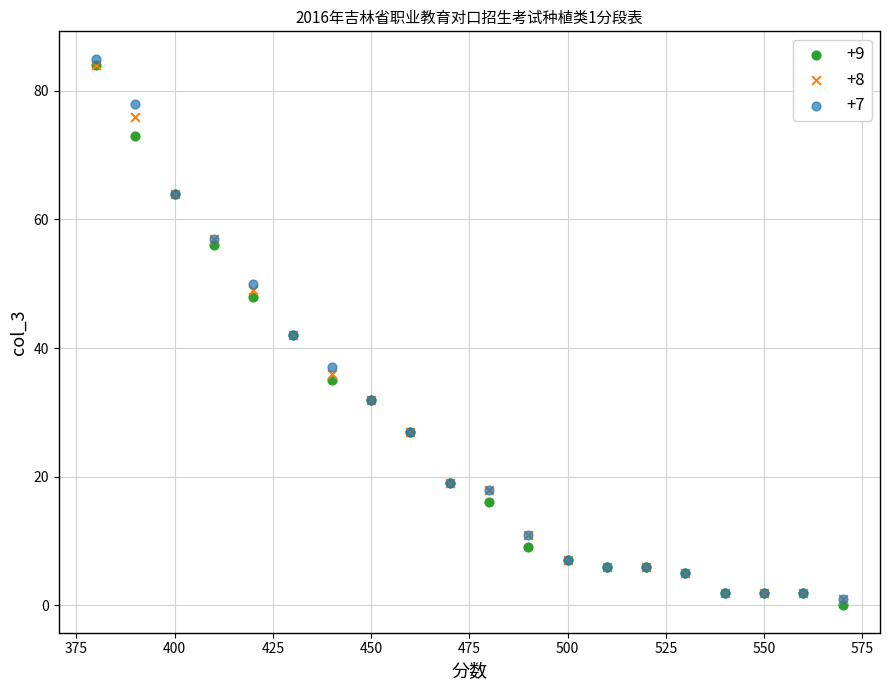

Which series reaches the minimum Y coordinate?

+9